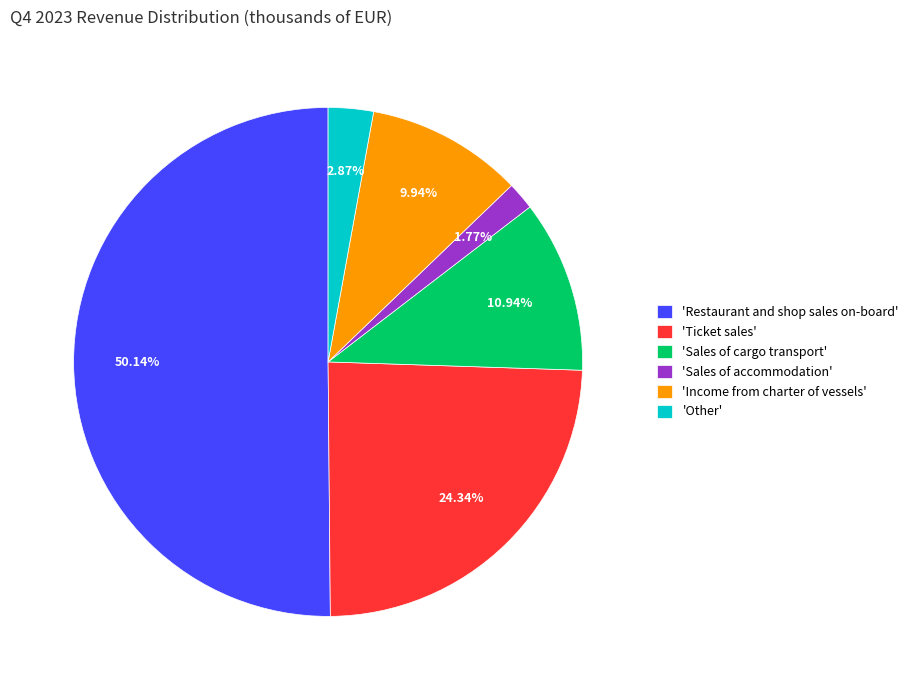

Do 'Restaurant and shop sales on-board' and 'Sales of accommodation' together represent more than half of the pie?

Yes